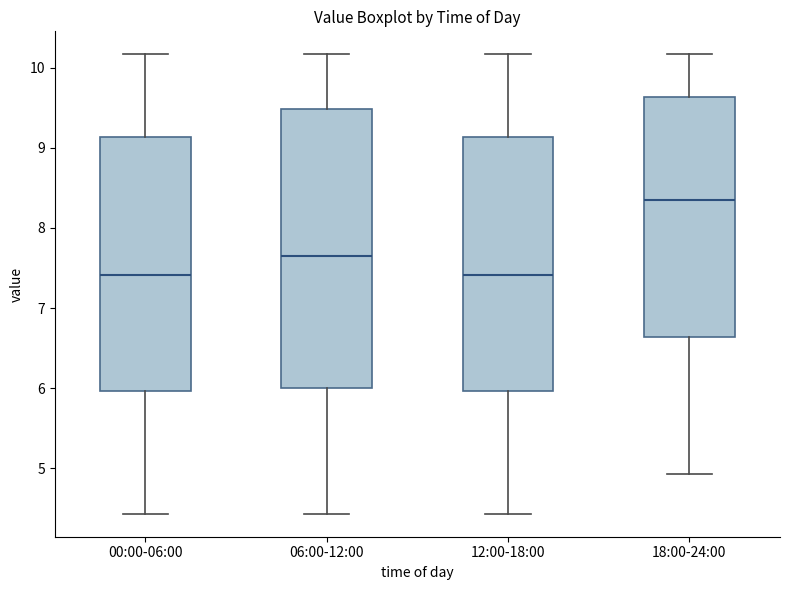

Reading left to right, read every box against the y-axis: the position of its median line, the range the box covers, and the ends of its whiskers. The values are not printed on the chart, so give them approximately, as read against the axis.

00:00-06:00: median 7.4, box 6.0 to 9.1, whiskers 4.4 to 10.2
06:00-12:00: median 7.7, box 6.0 to 9.5, whiskers 4.4 to 10.2
12:00-18:00: median 7.4, box 6.0 to 9.1, whiskers 4.4 to 10.2
18:00-24:00: median 8.4, box 6.6 to 9.6, whiskers 4.9 to 10.2